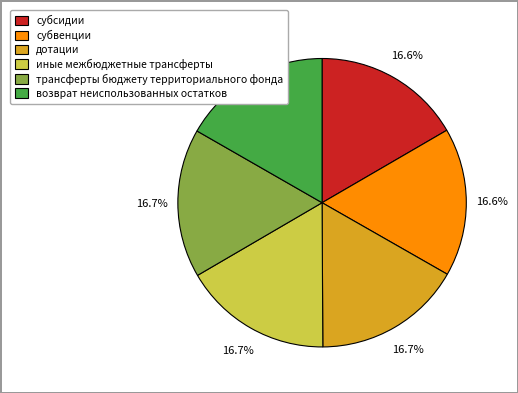

Does дотации represent more than half of the total?

No